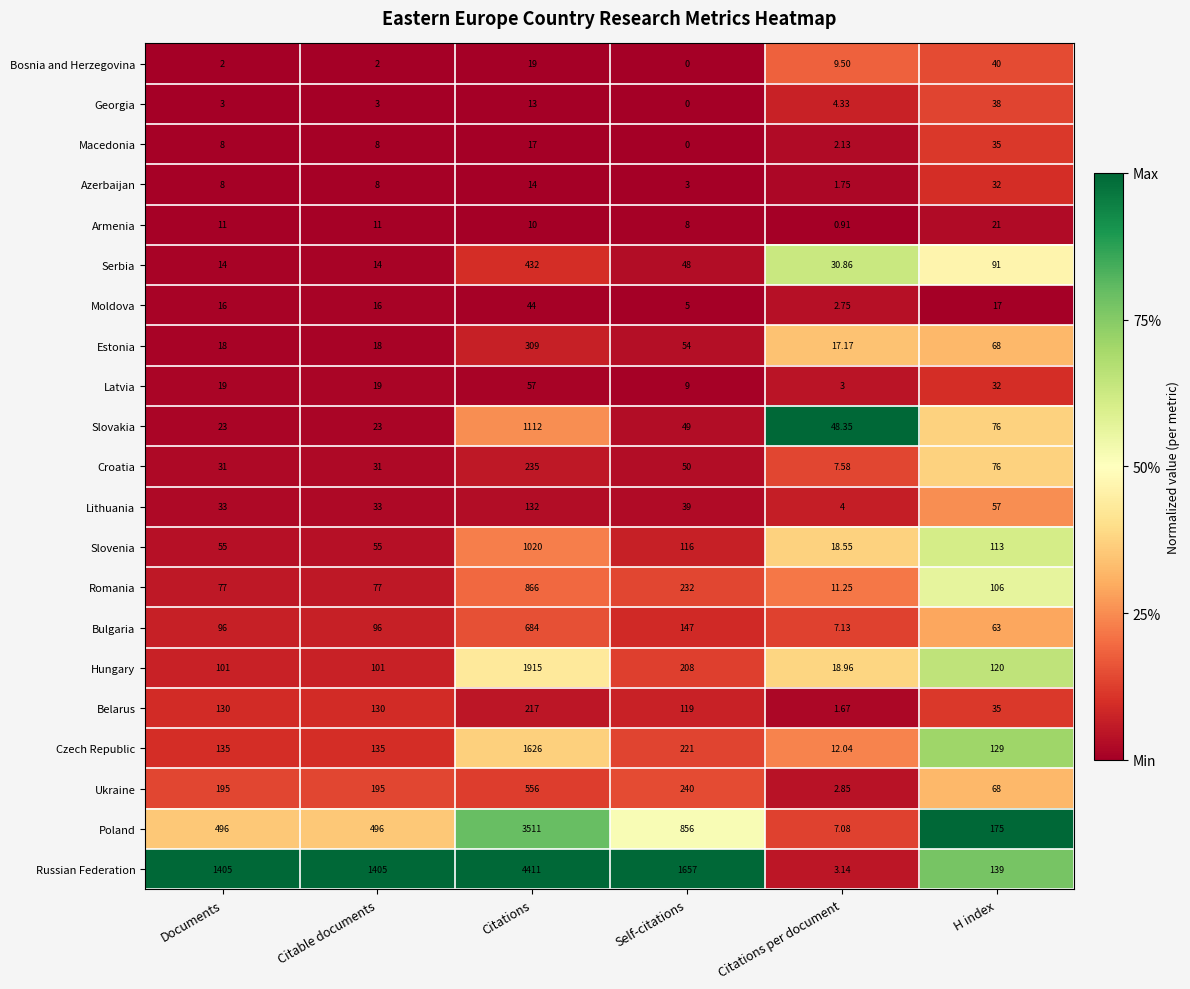

At which label does Lithuania first exceed 39?

Citations